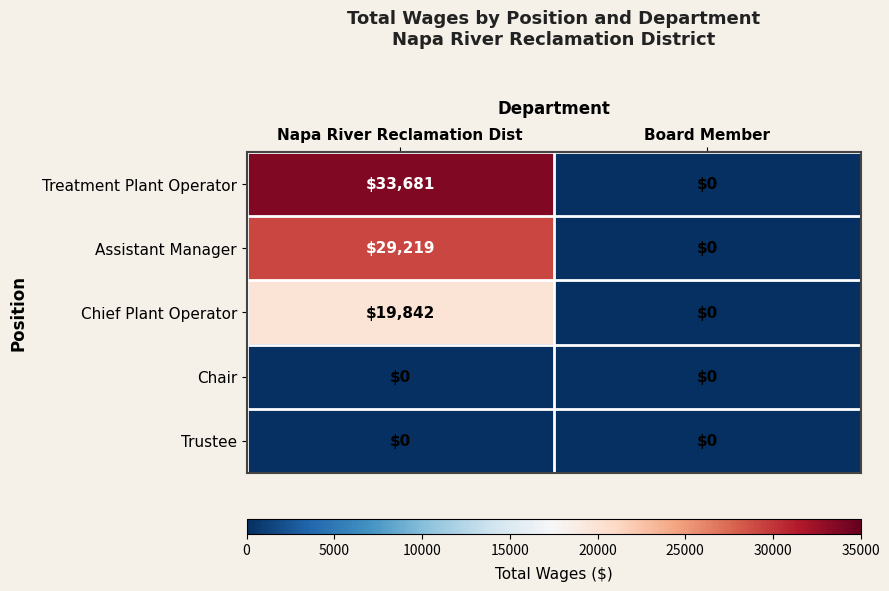

How many values in Treatment Plant Operator are above zero?

1